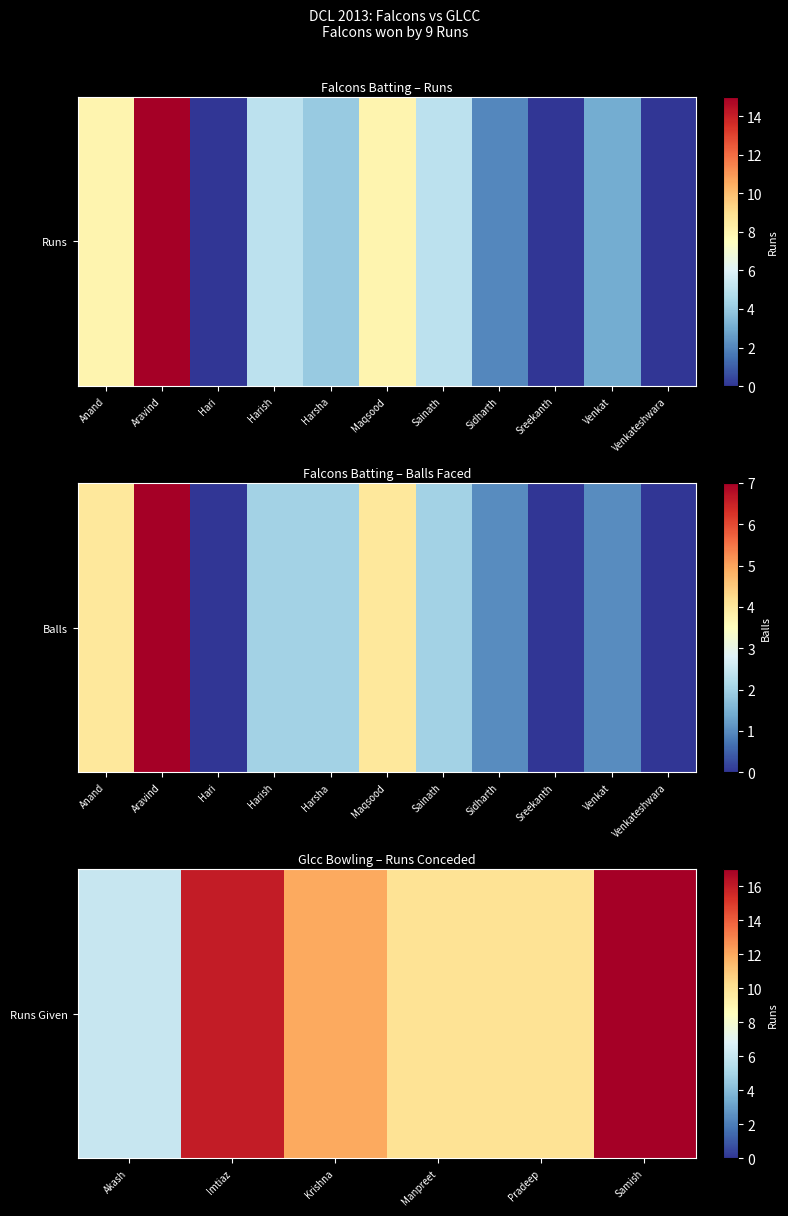

Approximately how many times larger is the value at Imtiaz compared to Samish?

0.9